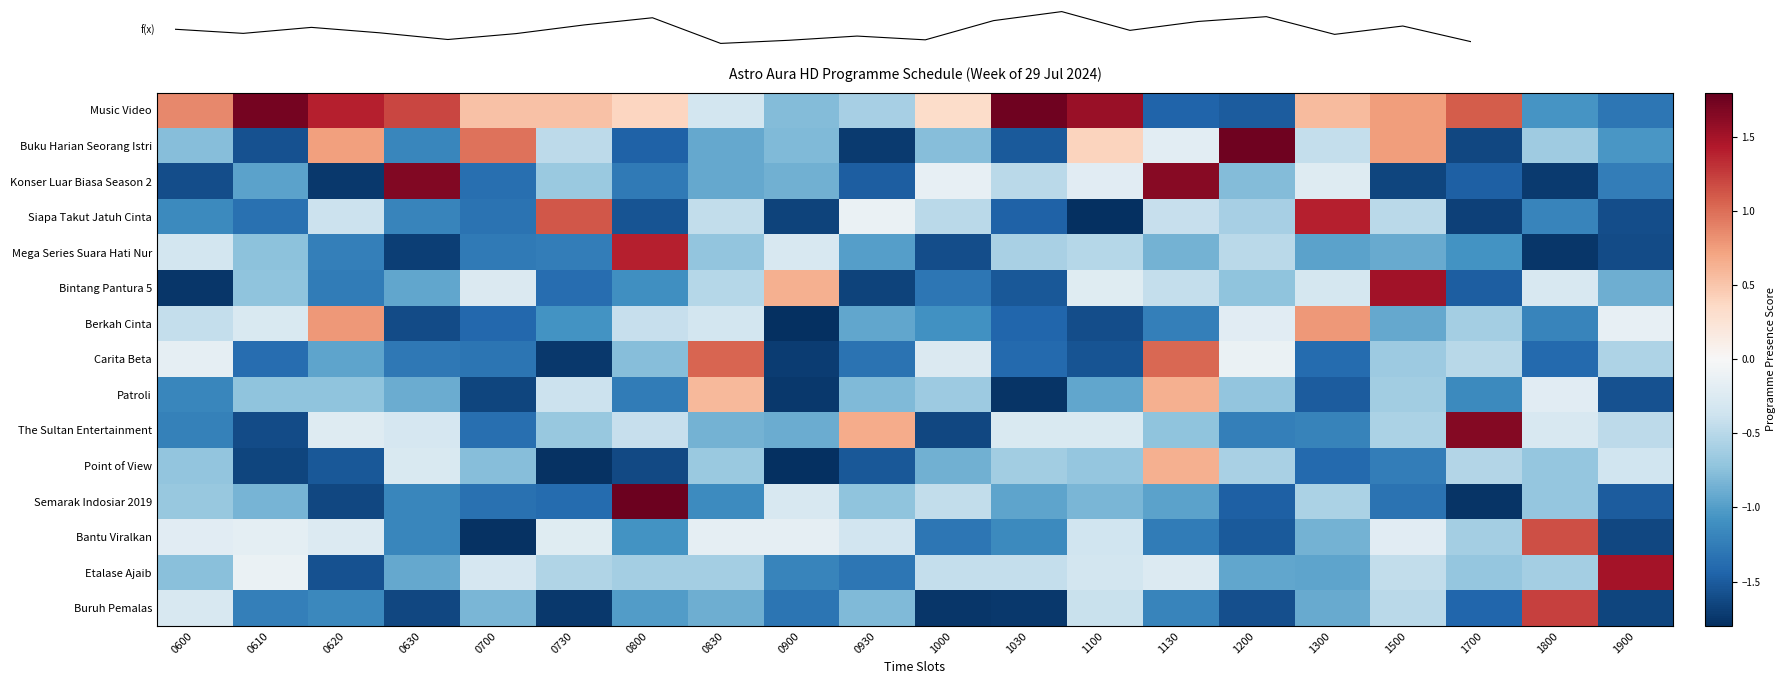

What is the average value of the Buku Harian Seorang Istri series?

-0.5